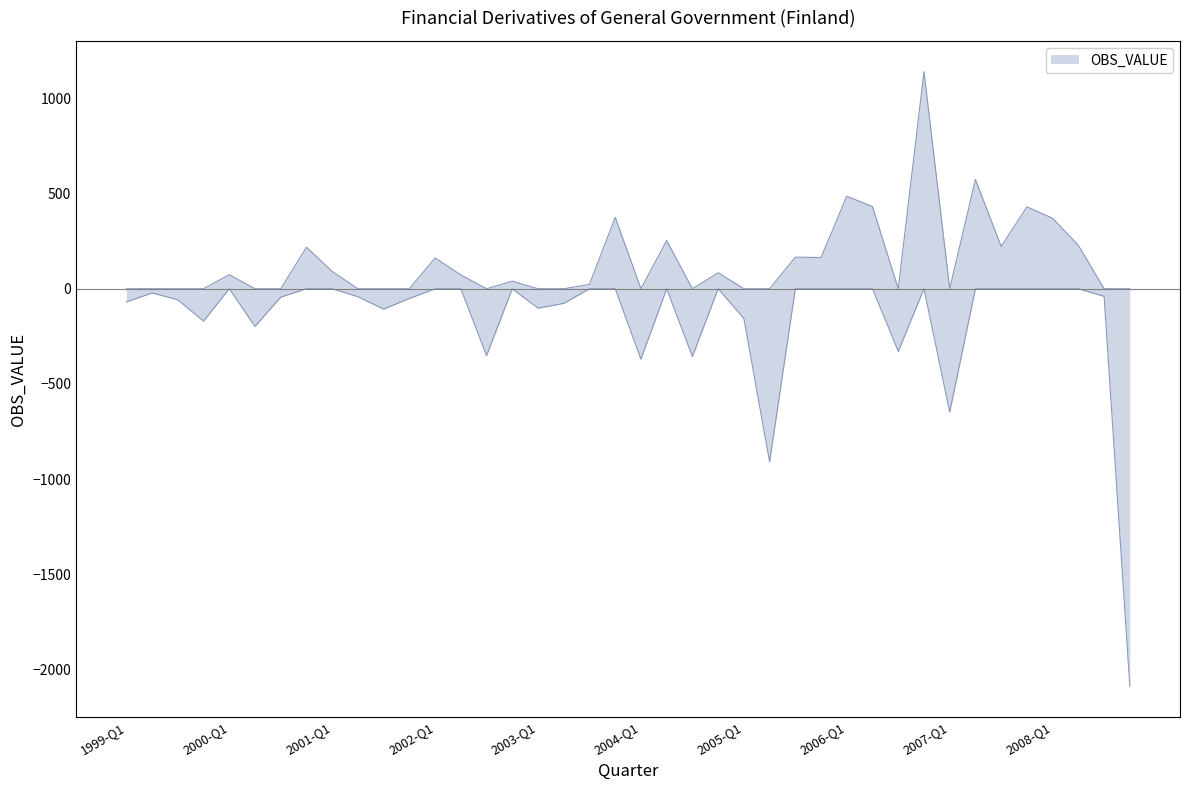

The chart shows a value of -534 at 2004-Q1. True or false?

False